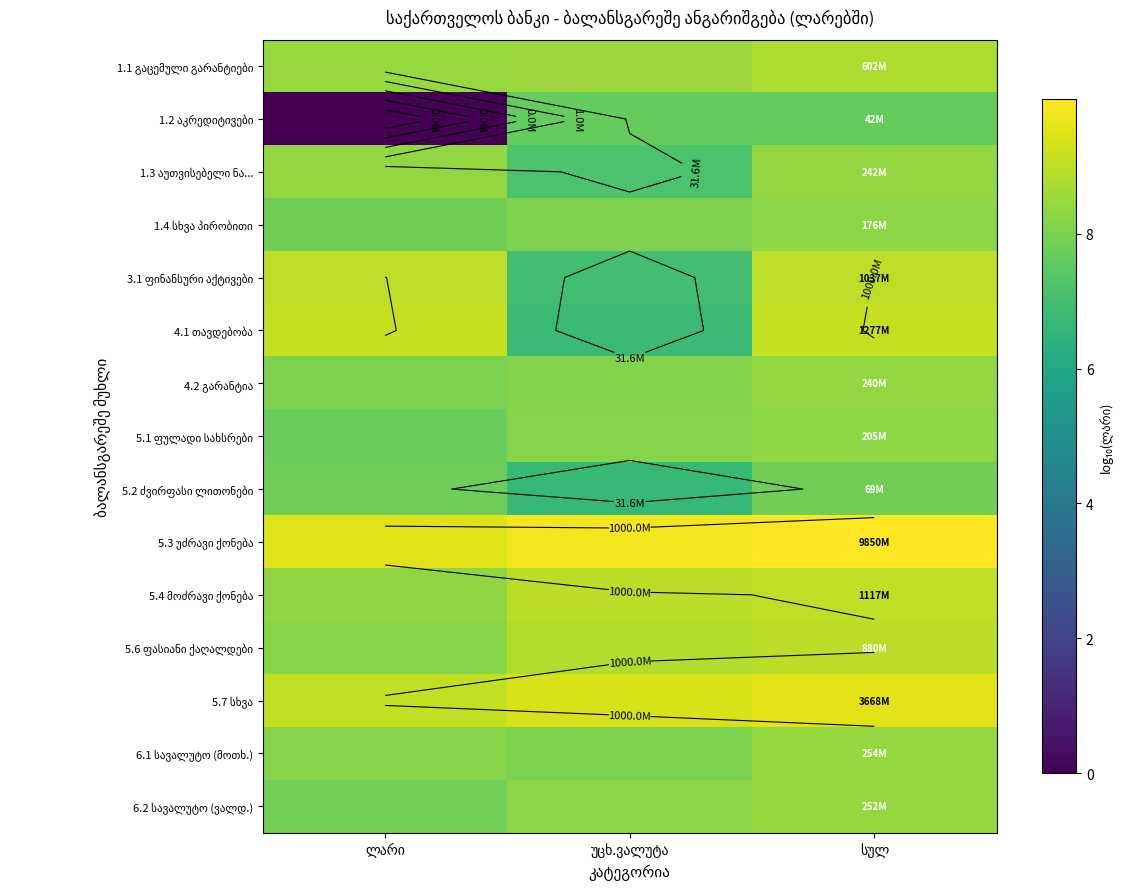

Is it true that 5.2 ძვირფასი ლითონები equals 7.8 at სულ?

True